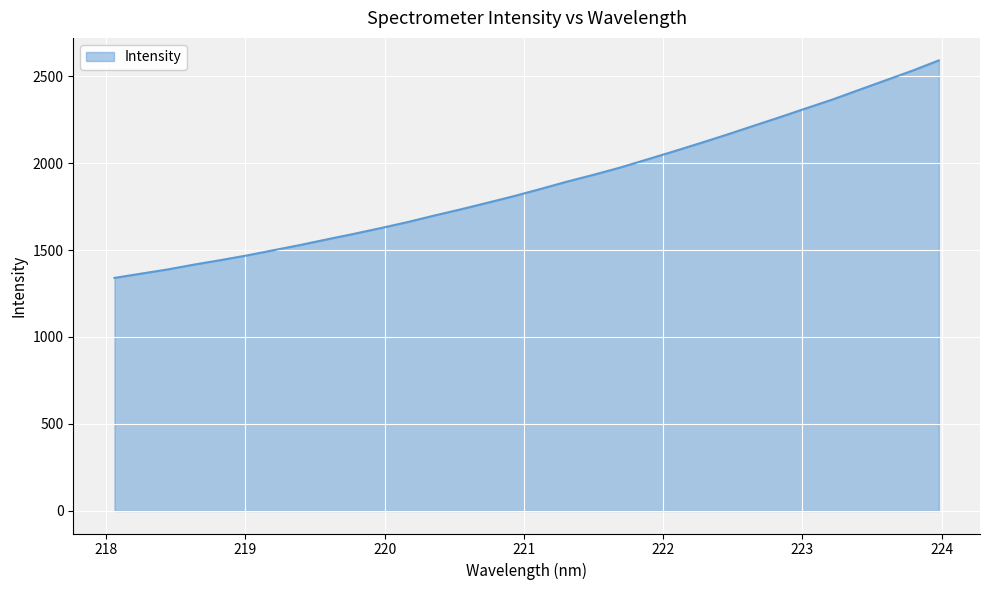

What is the difference between the maximum and minimum values?

1250.0